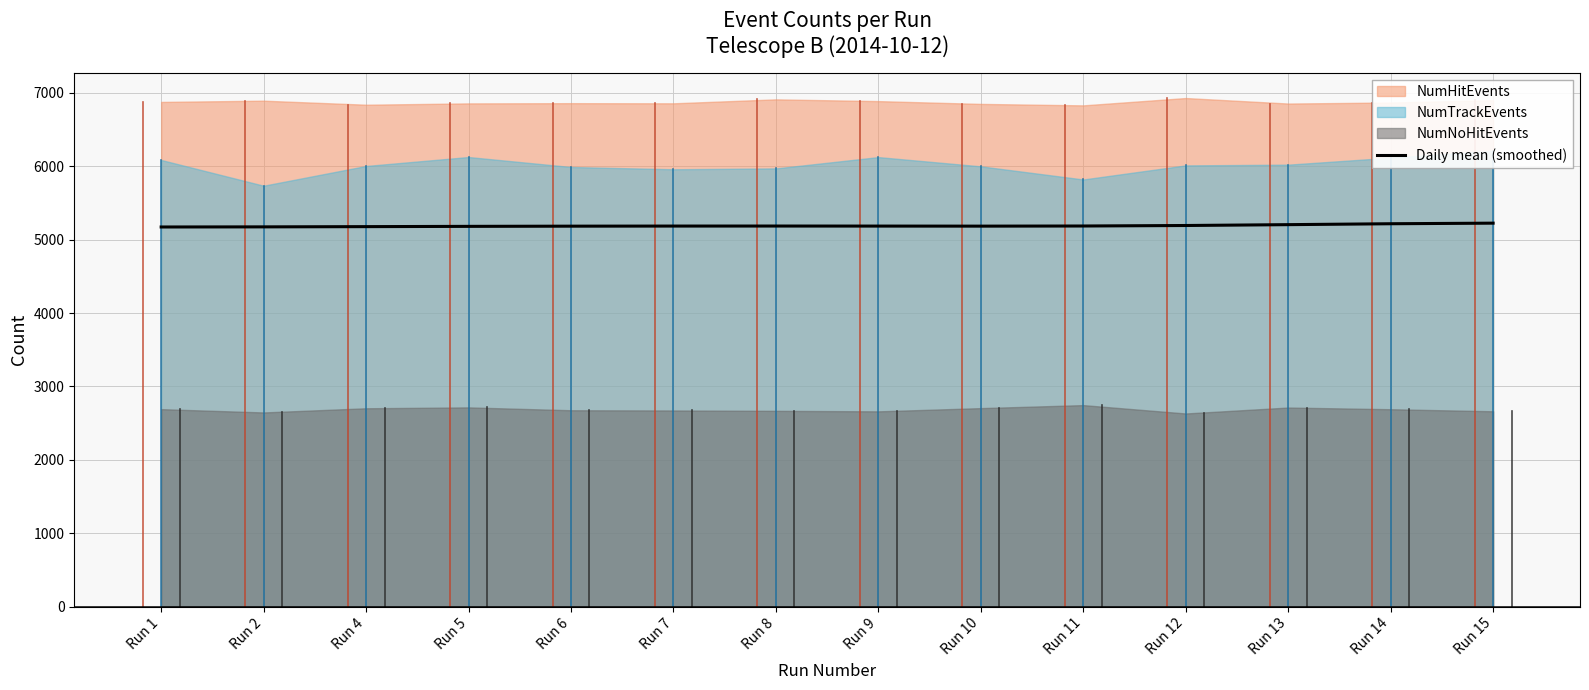

What is the maximum value for Daily mean (smoothed)?

5224.9